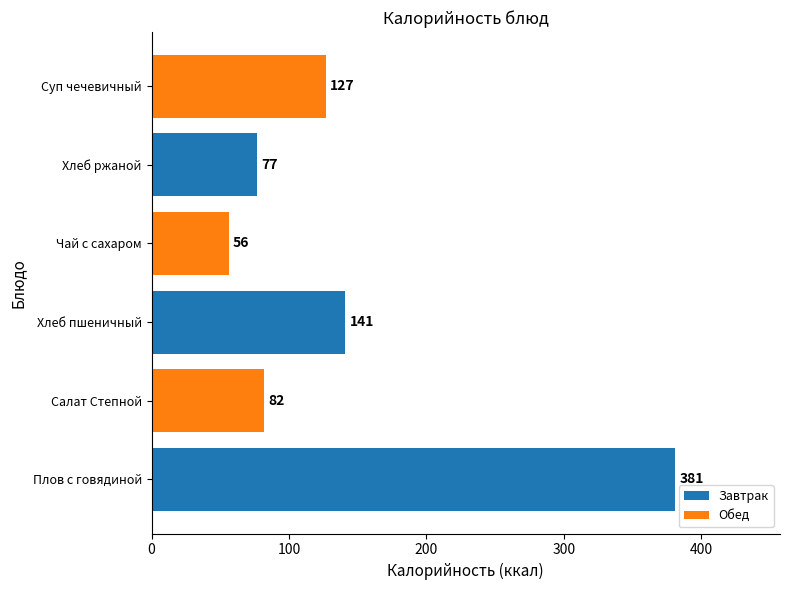

Which has a higher value, Салат Степной or Хлеб пшеничный?

Хлеб пшеничный